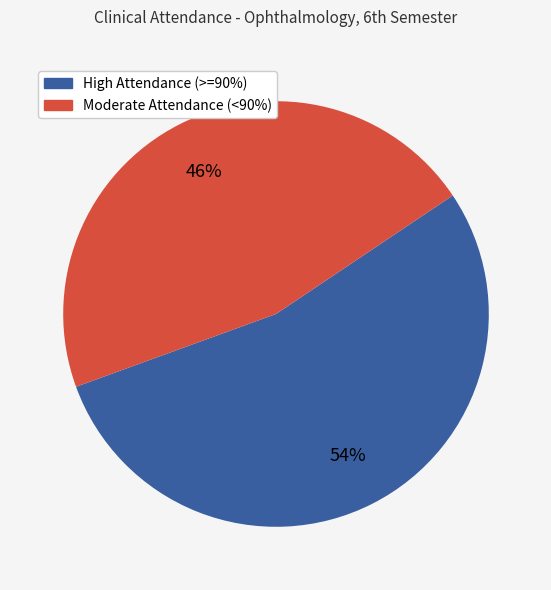

To the nearest percent, what is the difference between the largest and smallest slice percentages?

8%